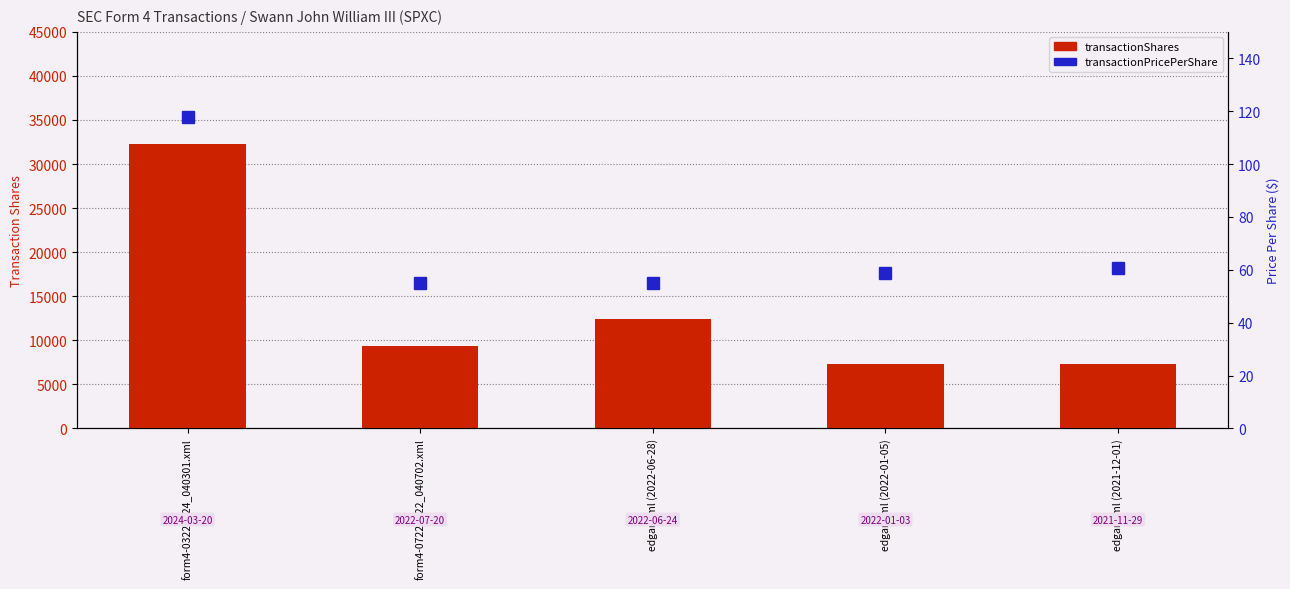

Which series has the largest total across all categories?

transactionShares